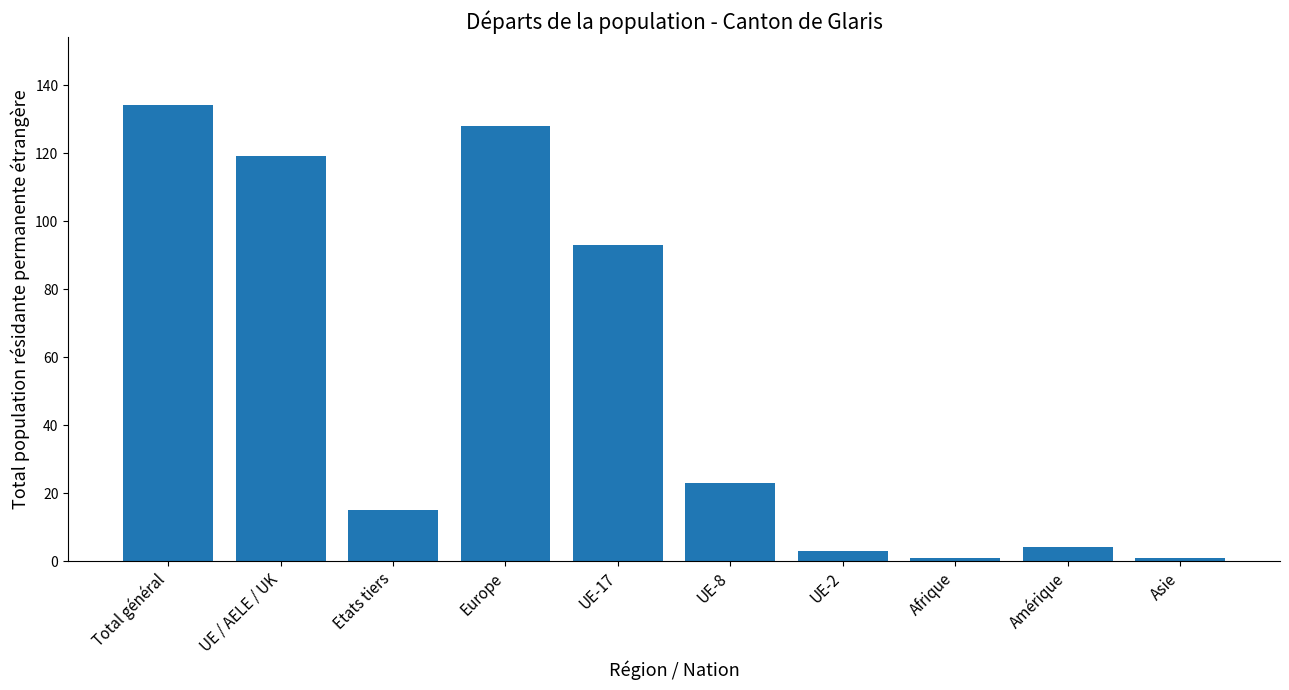

How many categories are shown in the chart?

10